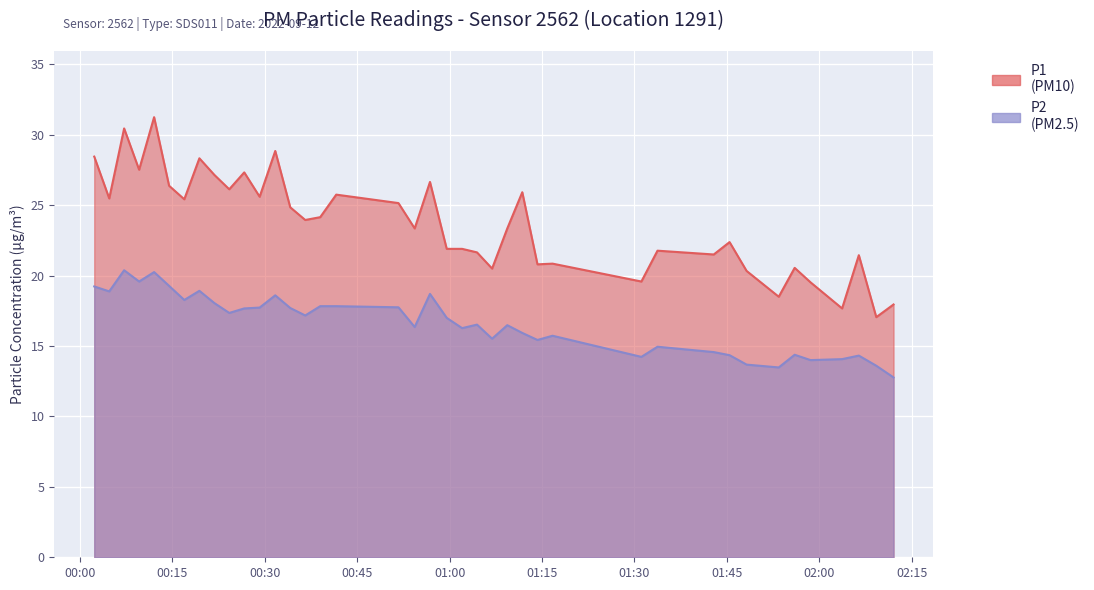

How many data points in P1 are above 23?

22